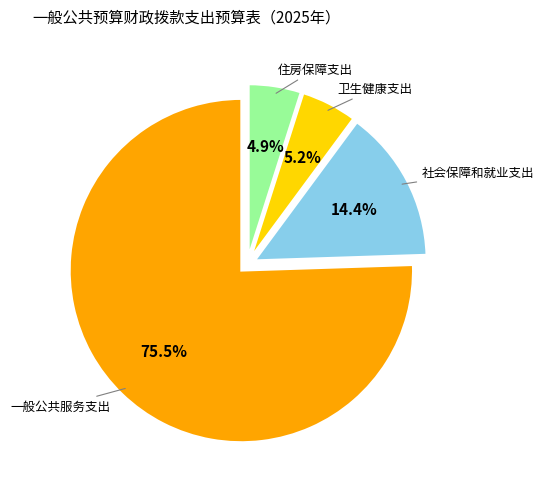

Is there a majority slice in this chart?

Yes